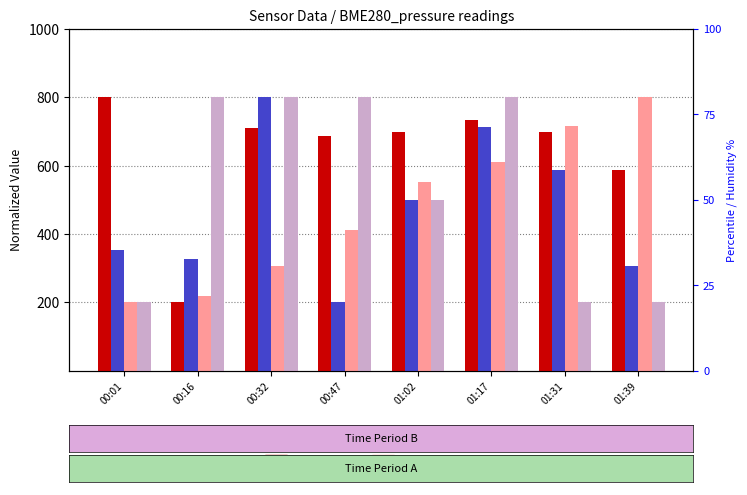

What is the label of the 8th bar from the right?

00:01